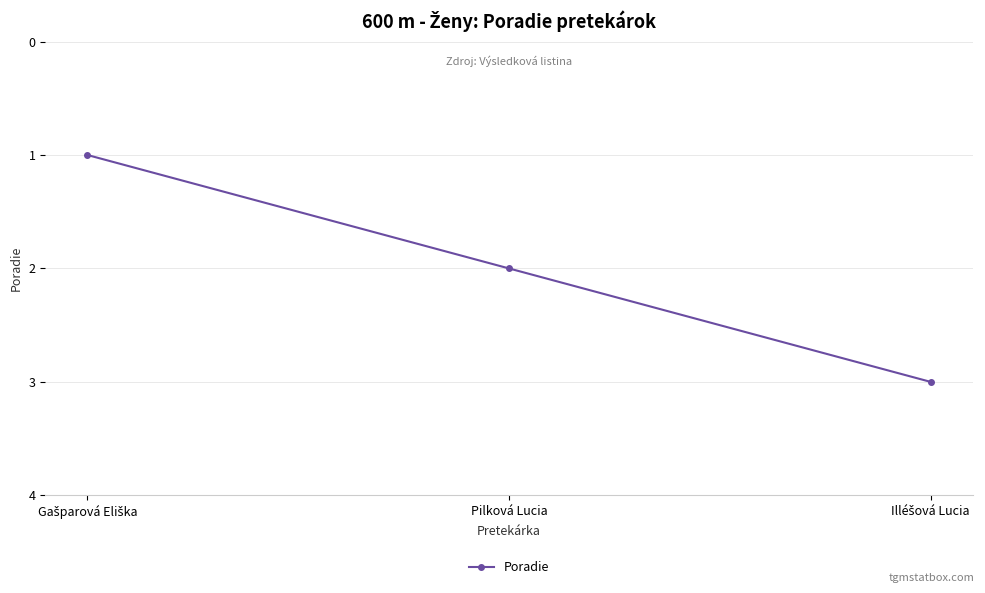

What is the label of the 2nd point from the right?

Pilková Lucia